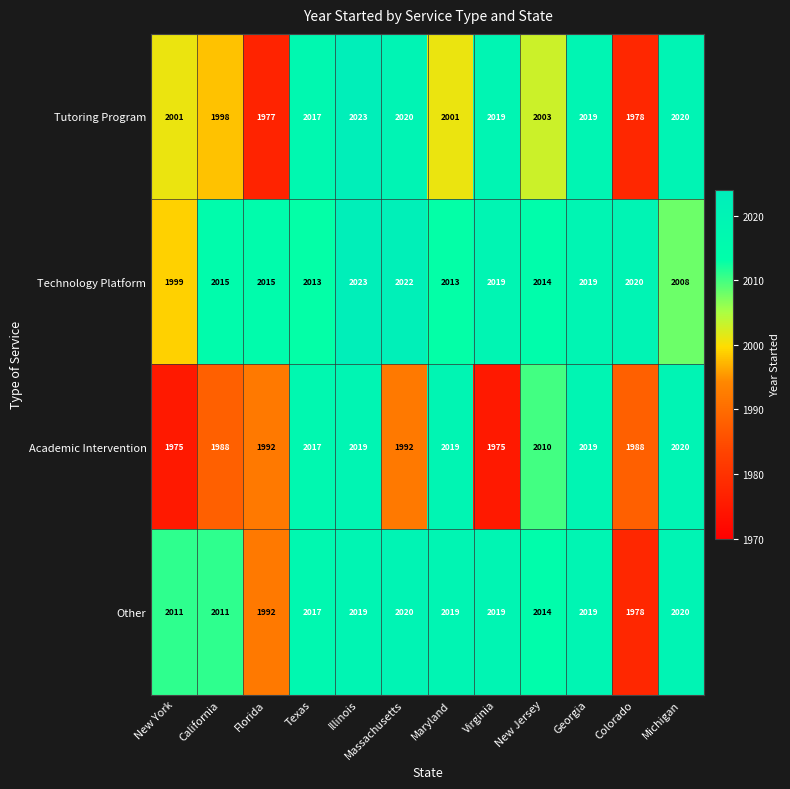

Rank the series by their average value, from highest to lowest.

Technology Platform, Other, Tutoring Program, Academic Intervention